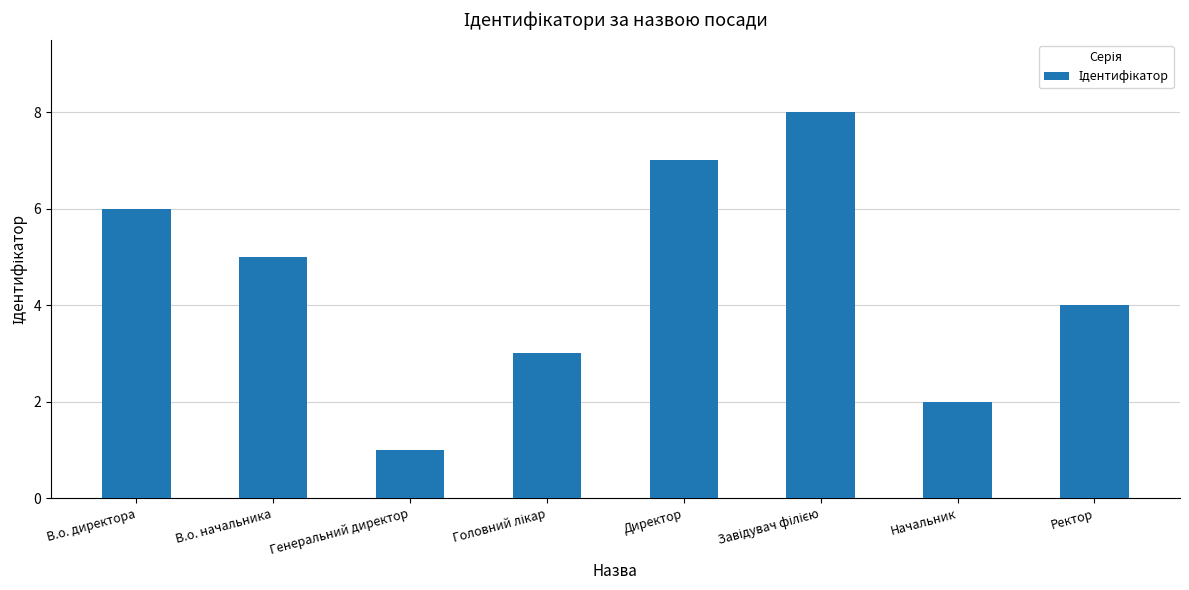

What is the maximum value shown in the chart?

8